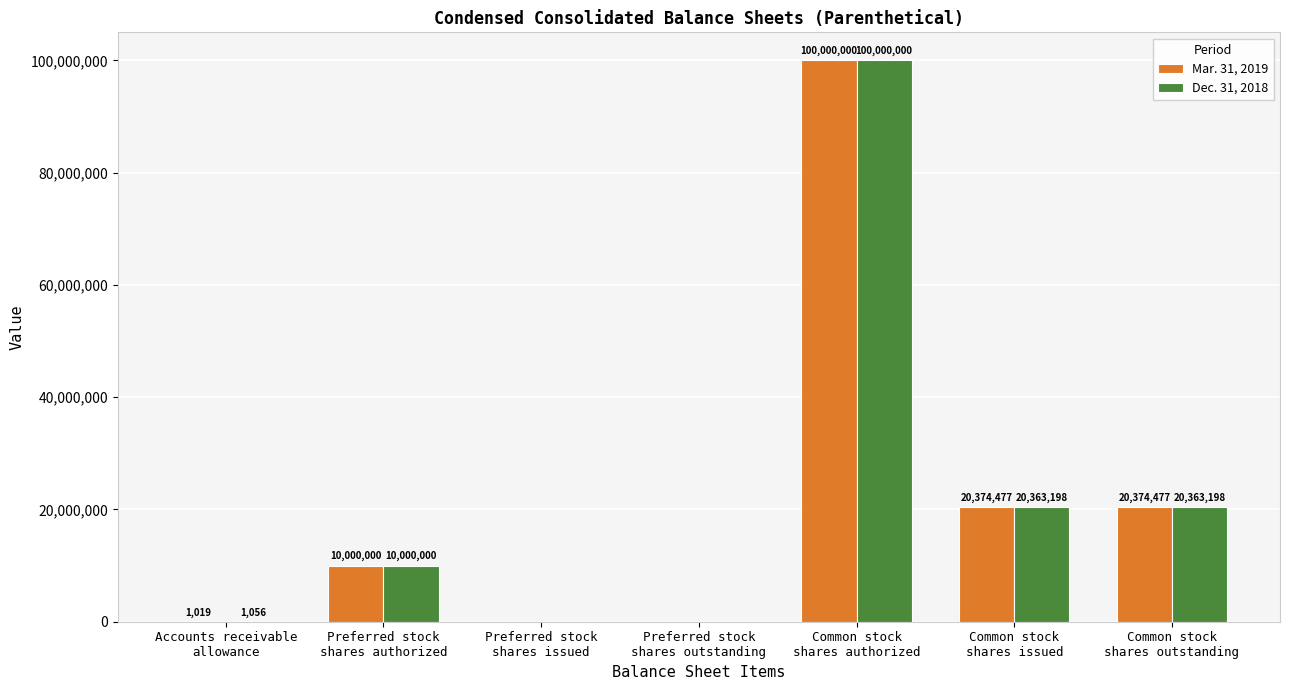

What is the sum of all Dec. 31, 2018 values?

150727452